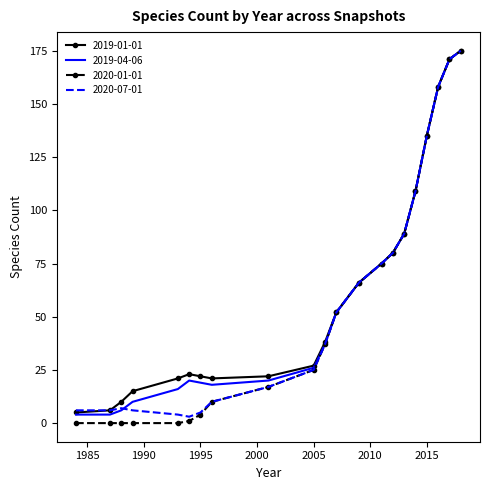

What is the difference between the maximum and minimum values in the 2019-04-06 series?

171